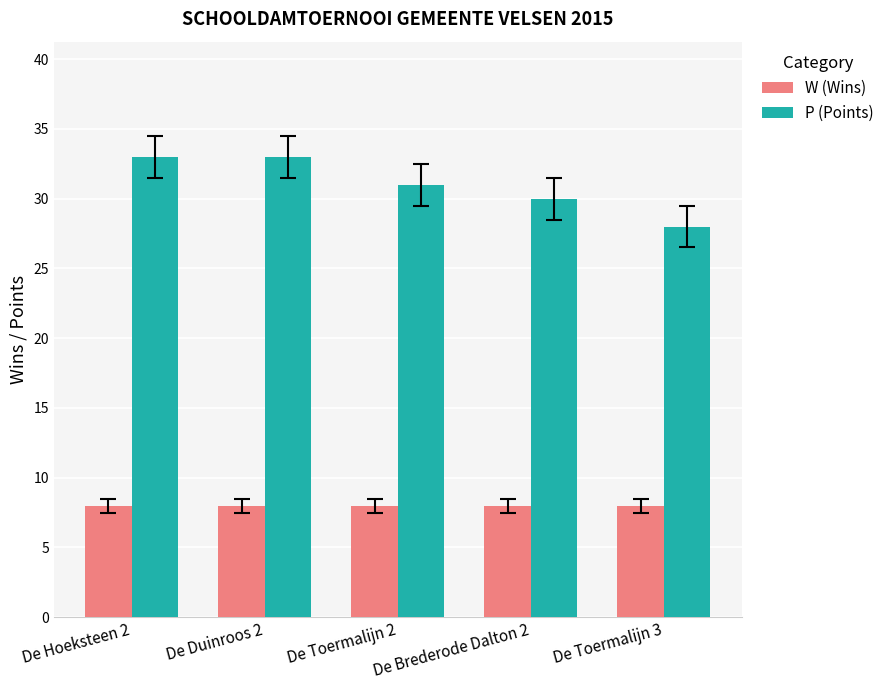

What is the sum of the P (Points) values at De Duinroos 2 and De Toermalijn 3?

61